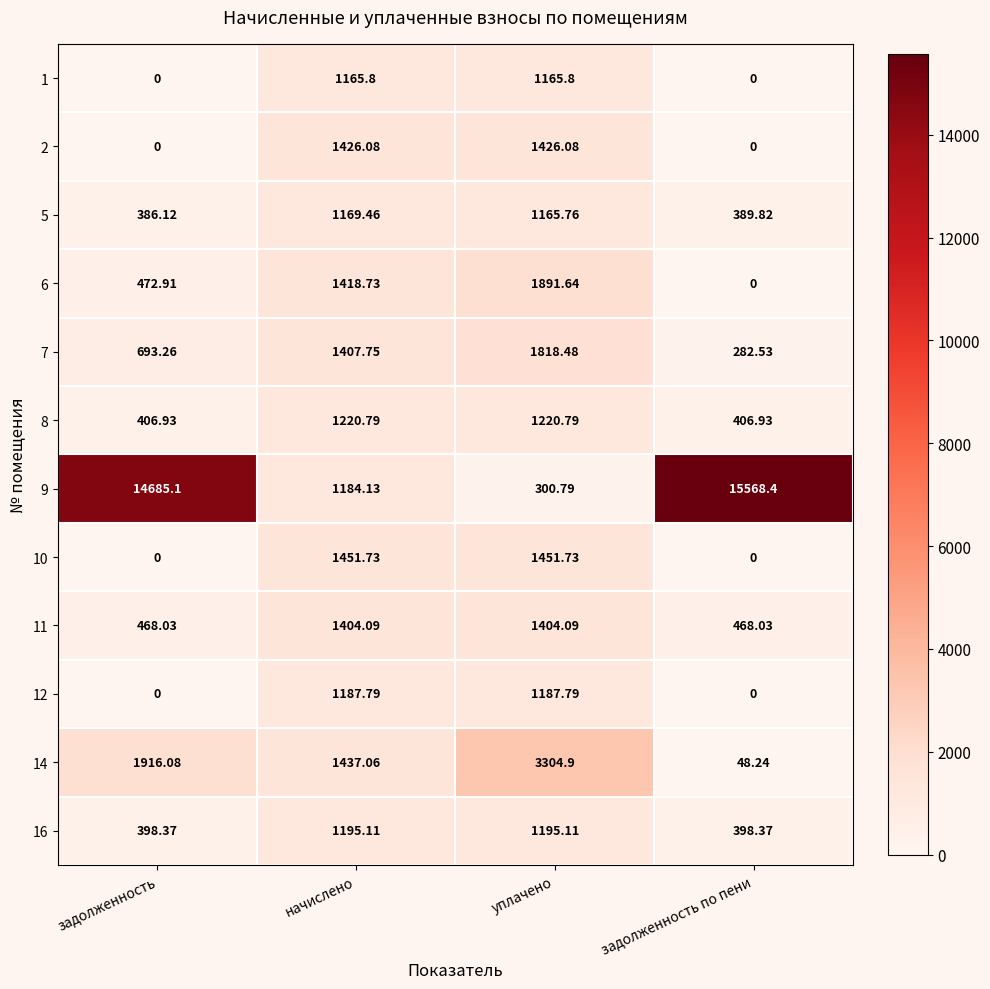

Which series has the largest total across all categories?

9